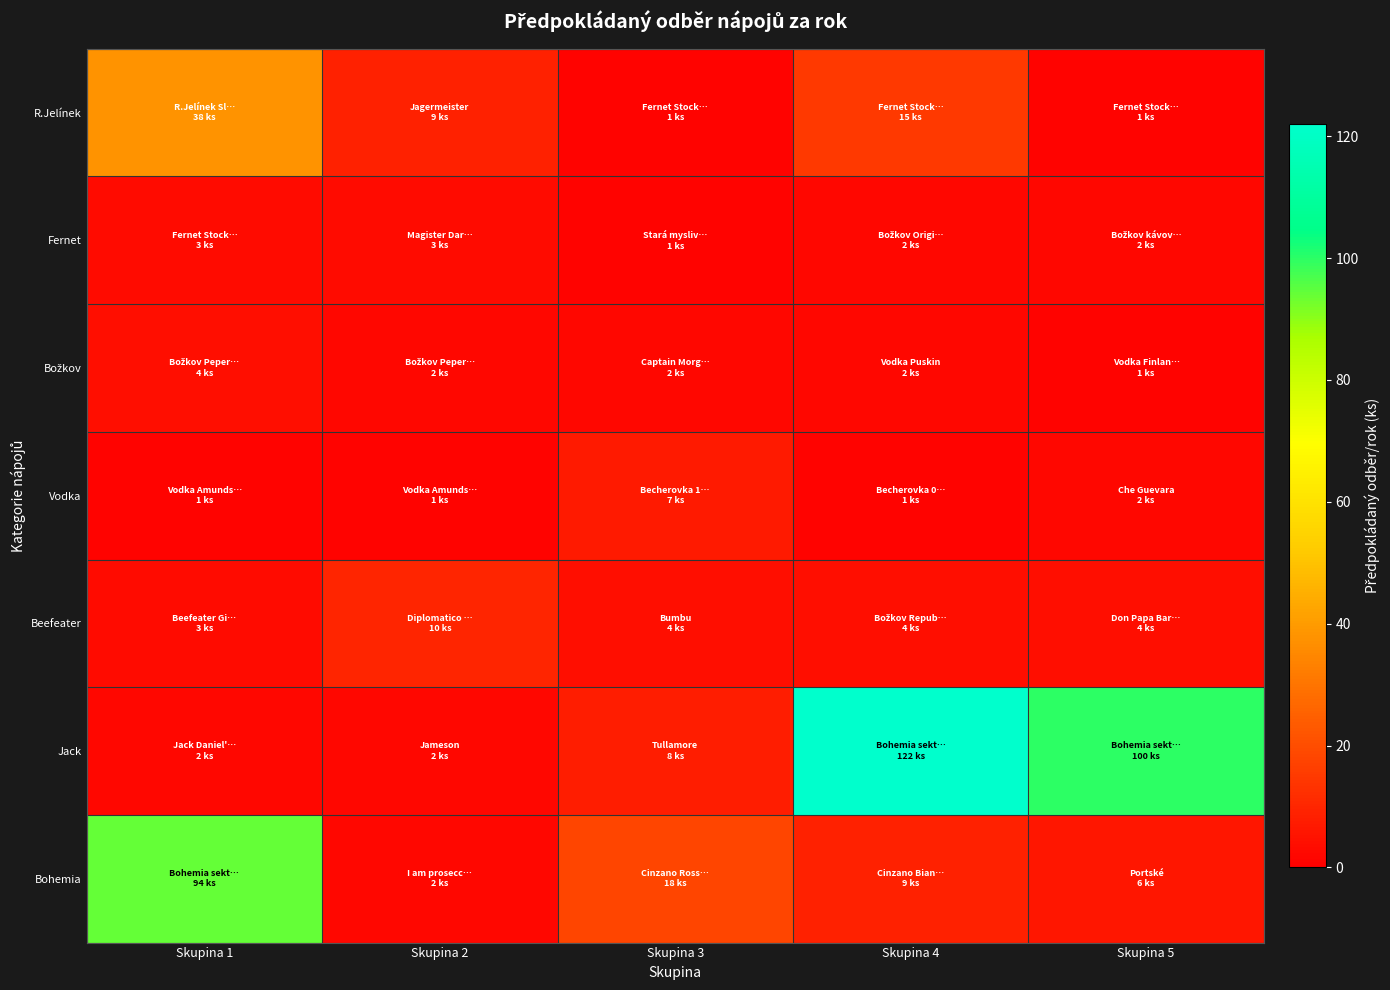

At which category does the chart reach its minimum across all series?

Skupina 3